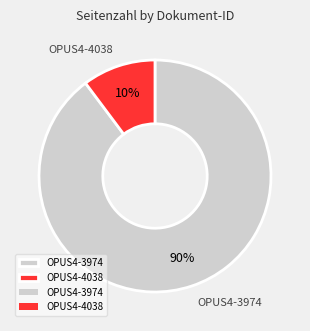

Which slice represents more than half of the pie?

OPUS4-3974